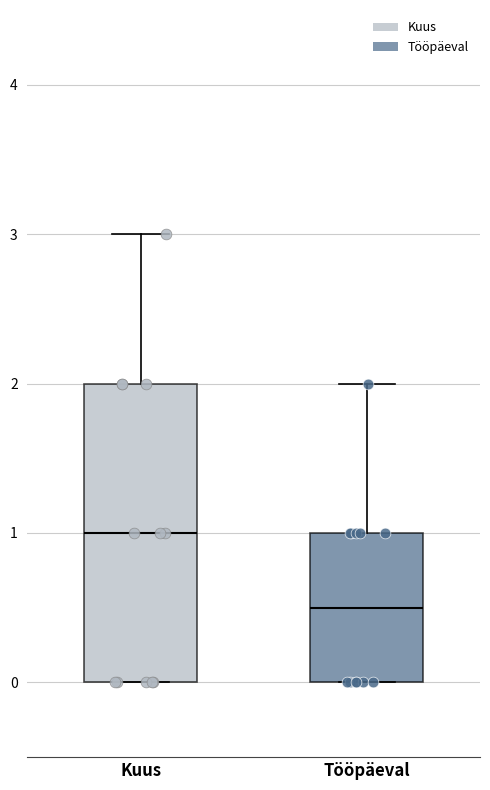

Reading left to right, transcribe this box plot: for each box, give where its median line is, the range the box spans, and where its two whiskers end, as read against the y-axis. The values are not printed on the chart, so give them approximately, as read against the axis.

Kuus: median 1.0, box 0.0 to 2.0, whiskers 0.0 to 3.0
Tööpäeval: median 0.5, box 0.0 to 1.0, whiskers 0.0 to 2.0